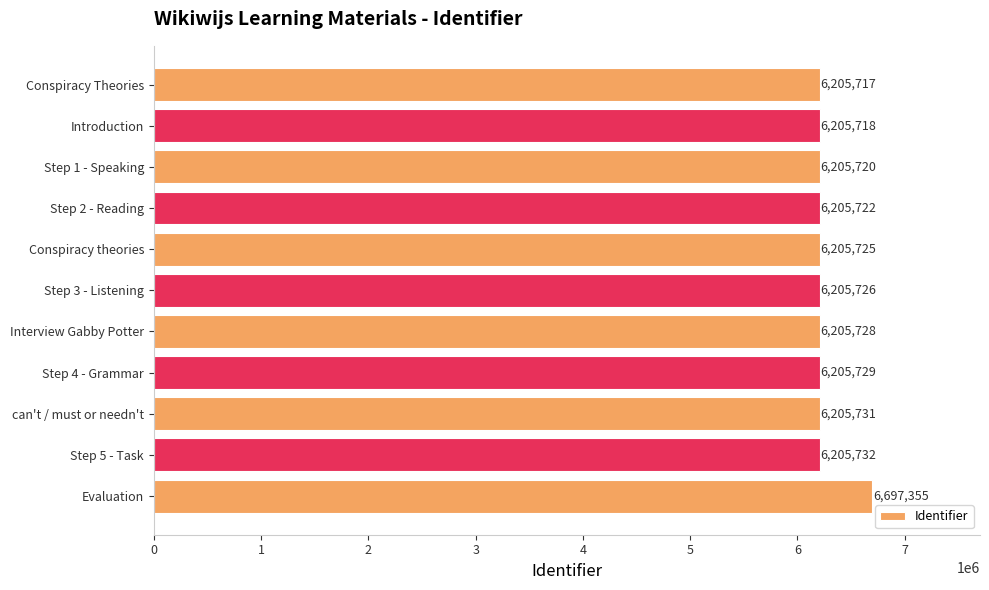

What position from the top is Evaluation?

11